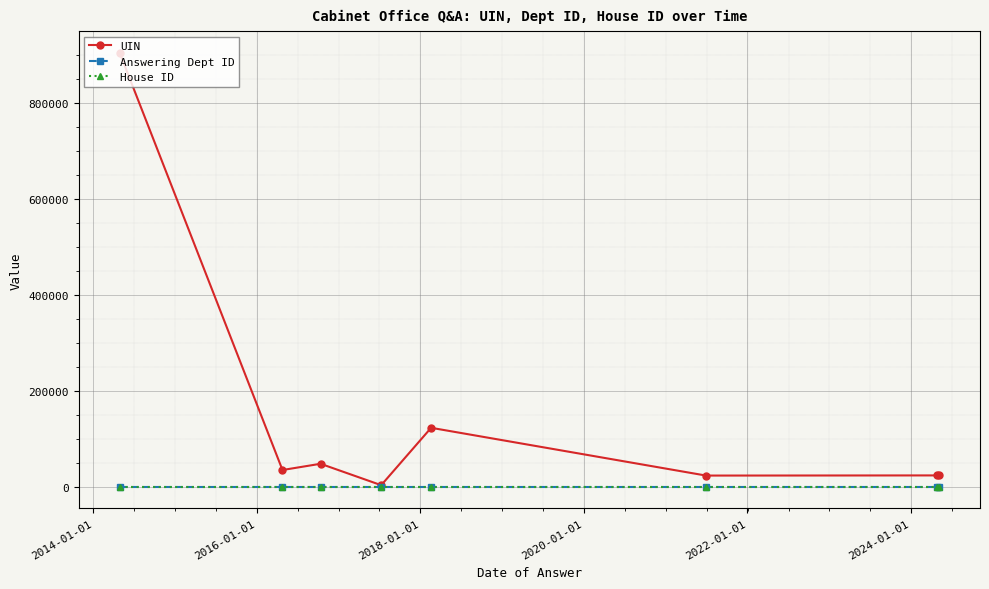

Which series has the largest total across all categories?

UIN